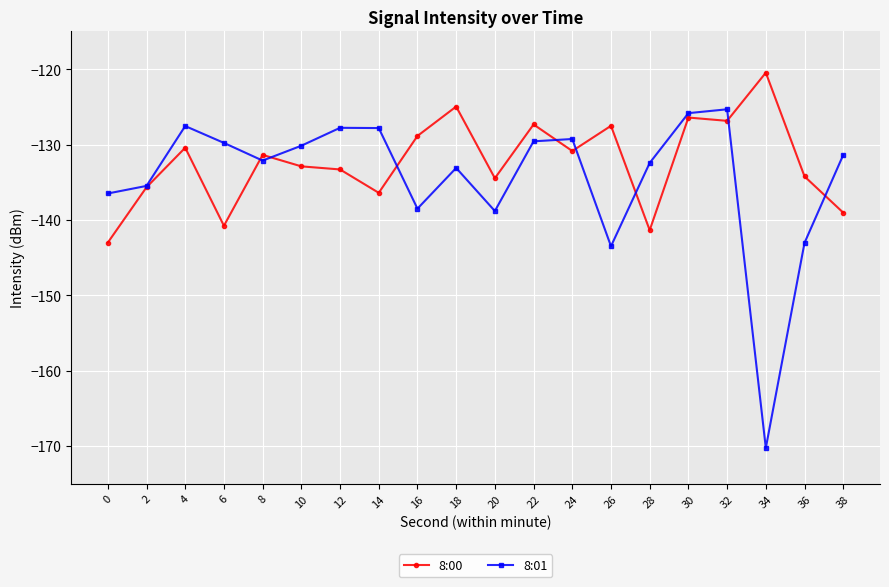

What is the minimum value shown in the chart?

-170.2